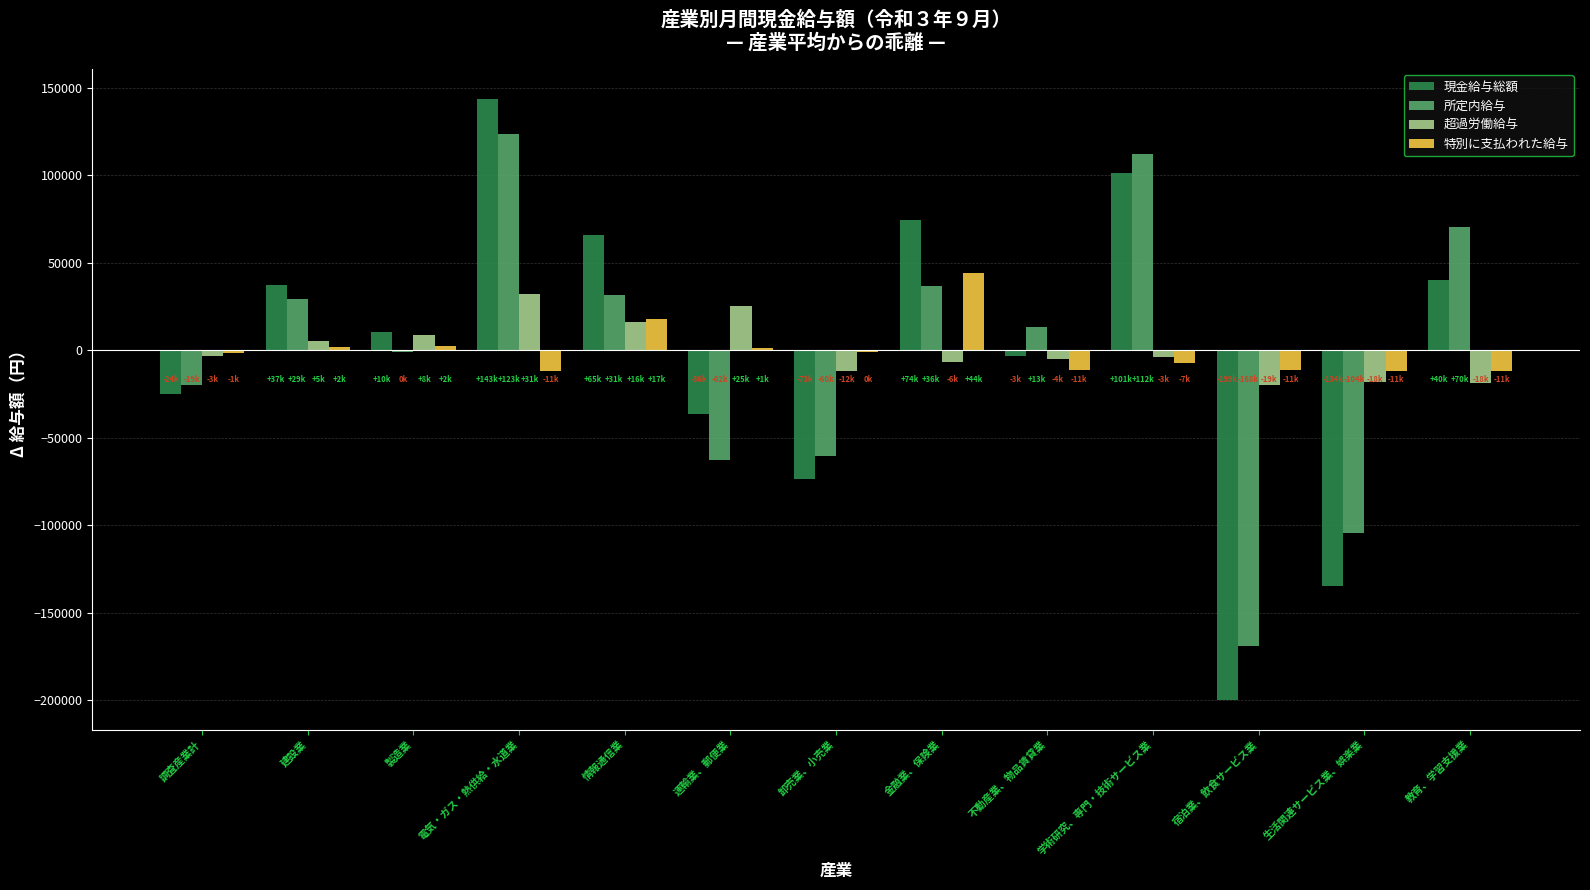

How many values in the 現金給与総額 series exceed 10299?

7